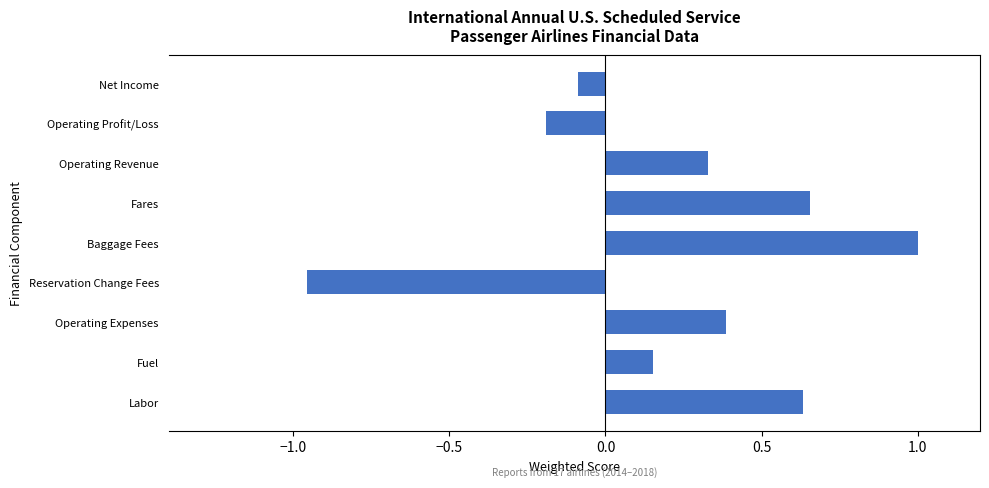

List the labels in order of value, smallest first.

Reservation Change Fees, Operating Profit/Loss, Net Income, Fuel, Operating Revenue, Operating Expenses, Labor, Fares, Baggage Fees